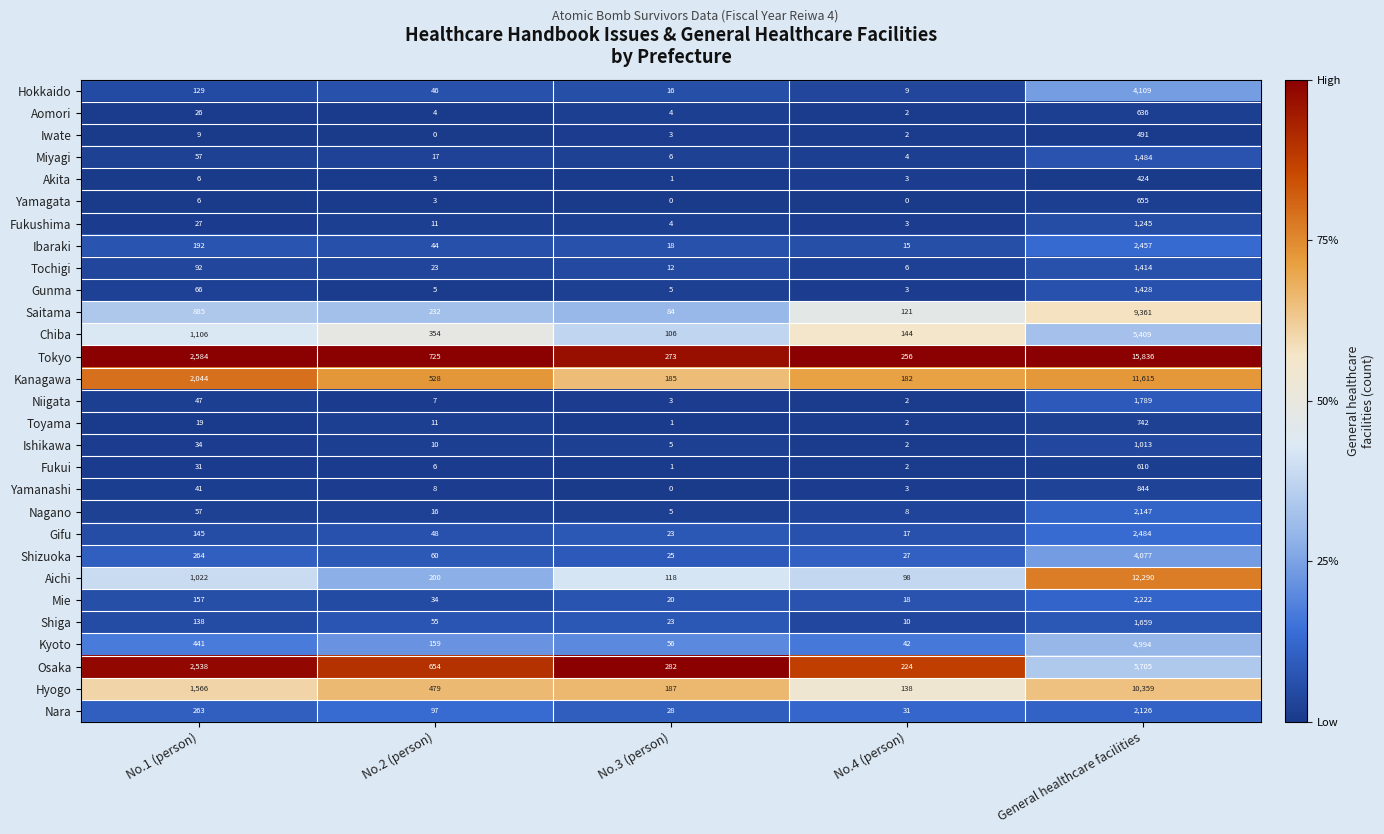

The Iwate series shows 2 at No.4 (person). True or false?

True